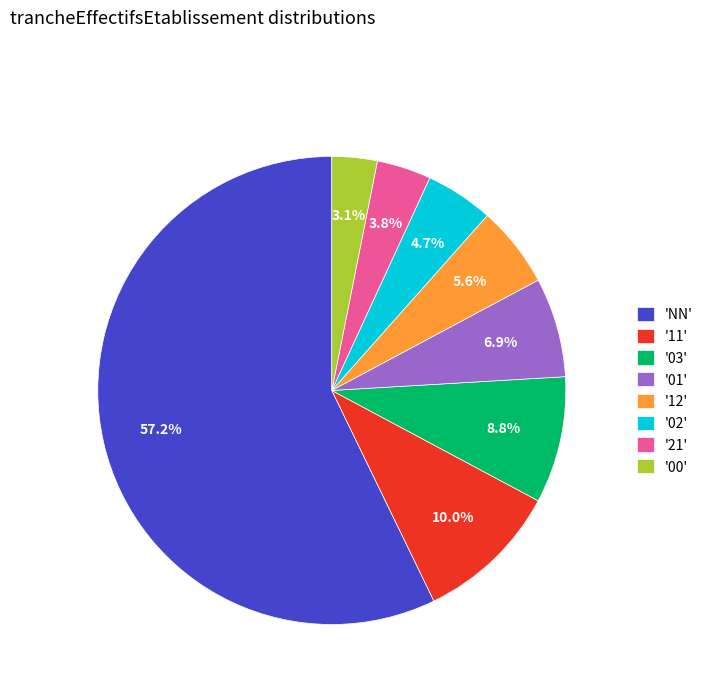

What is the total percentage of '11' and '02'?

14.7%